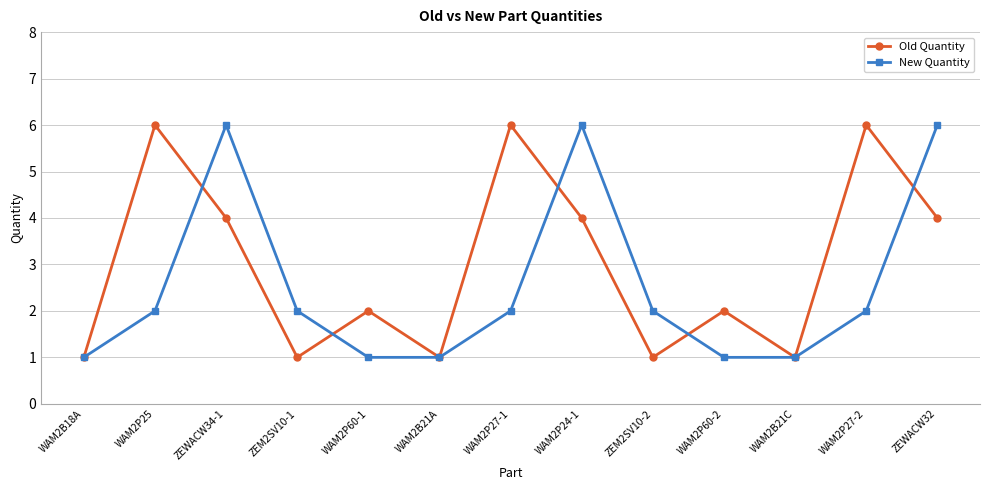

Rank the series at WAM2P24-1 from highest to lowest value.

New Quantity, Old Quantity